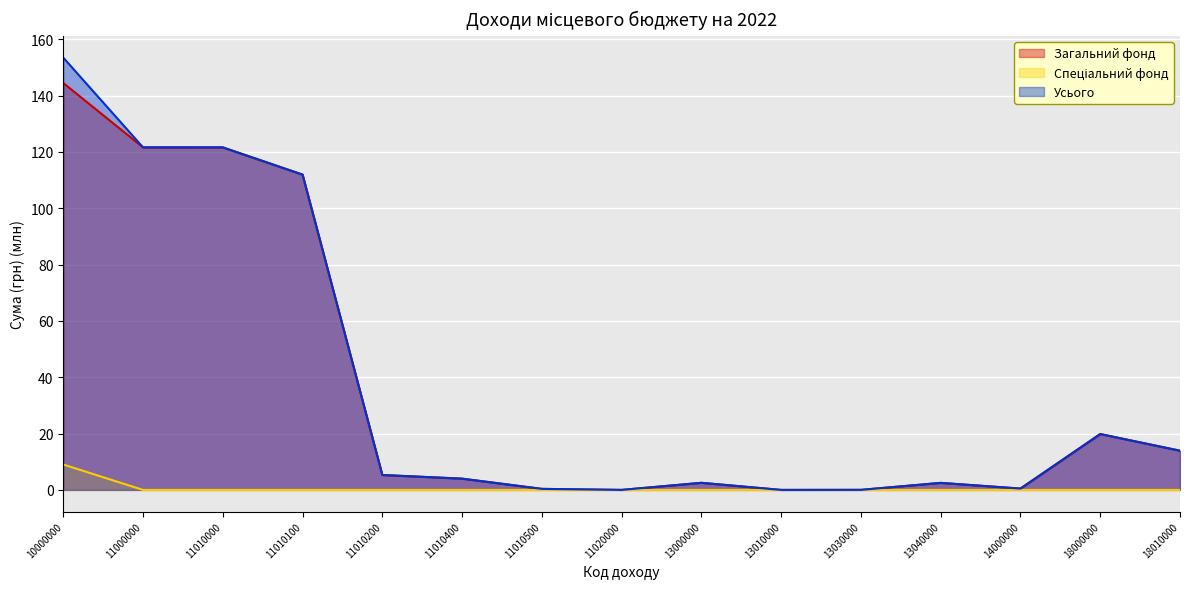

At how many categories does at least one series exceed 97?

4